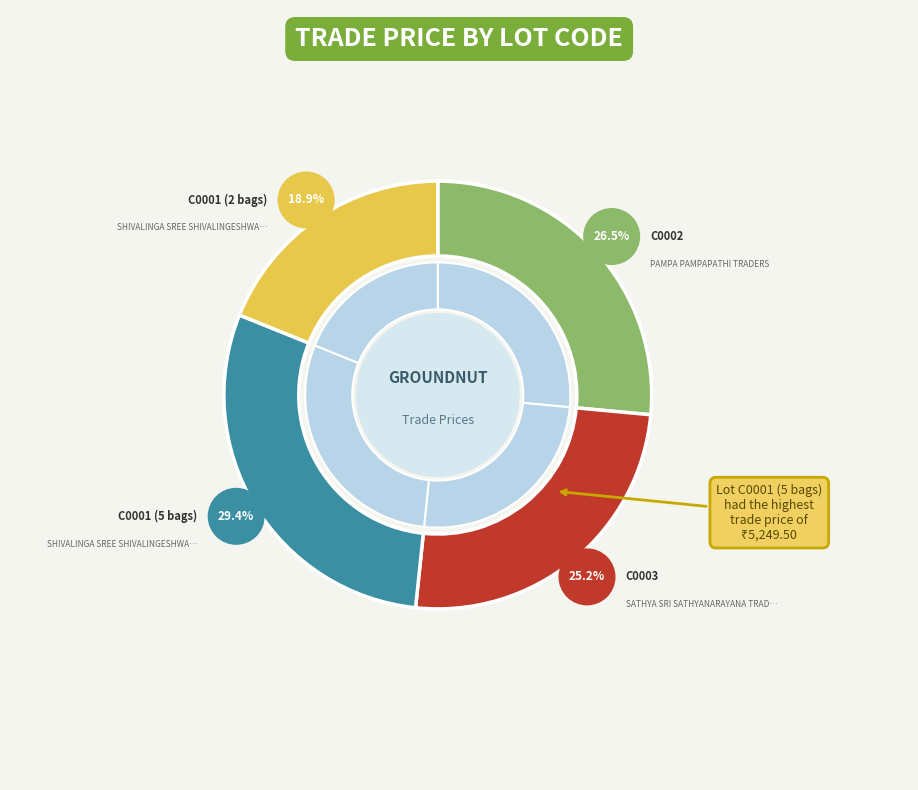

To the nearest percent, what is the difference between the largest and smallest slice percentages?

11%